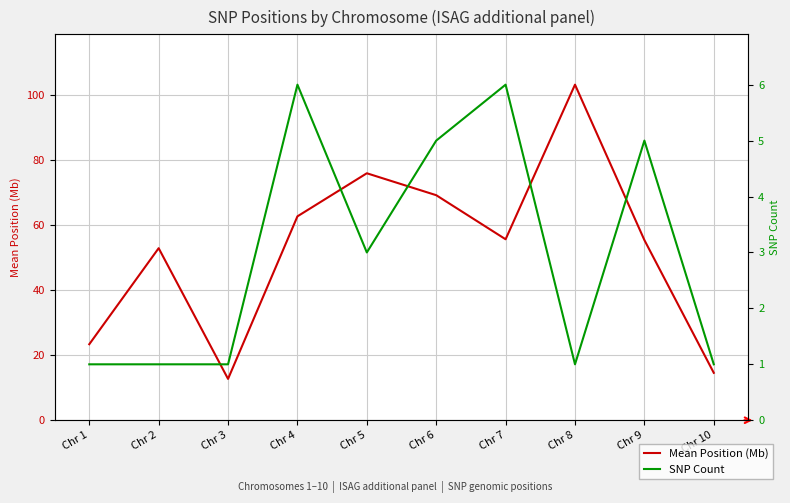

Is it true that SNP Count equals 0.3 at Chr 8?

False